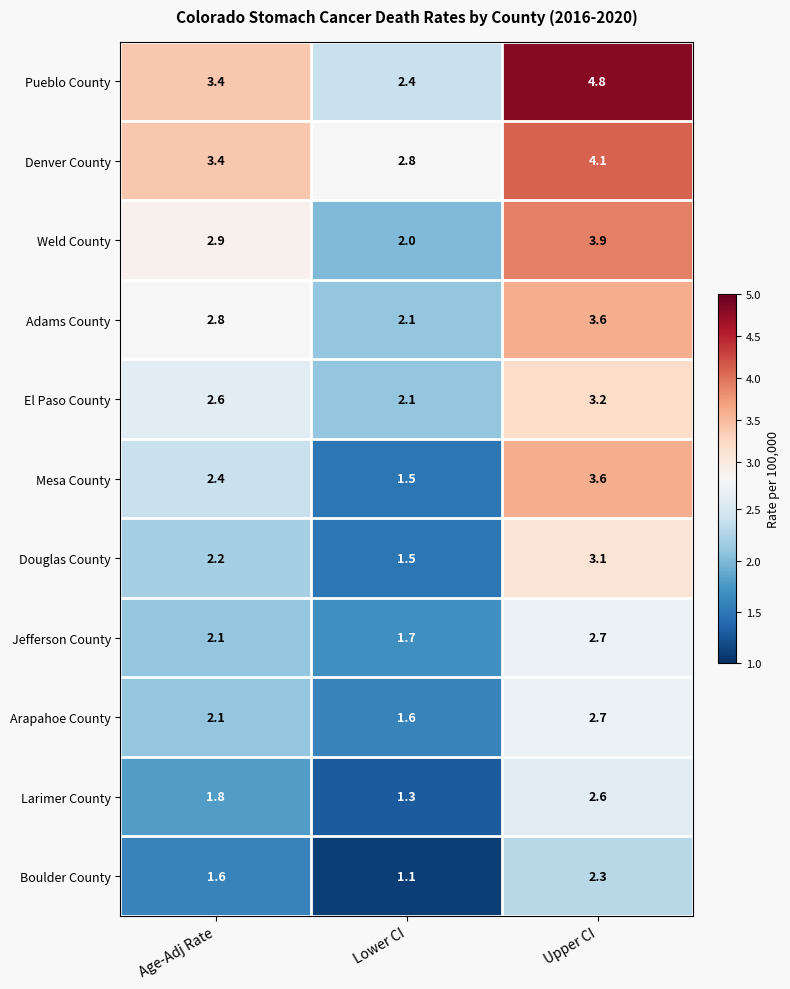

Which series has the largest range (max minus min)?

Pueblo County